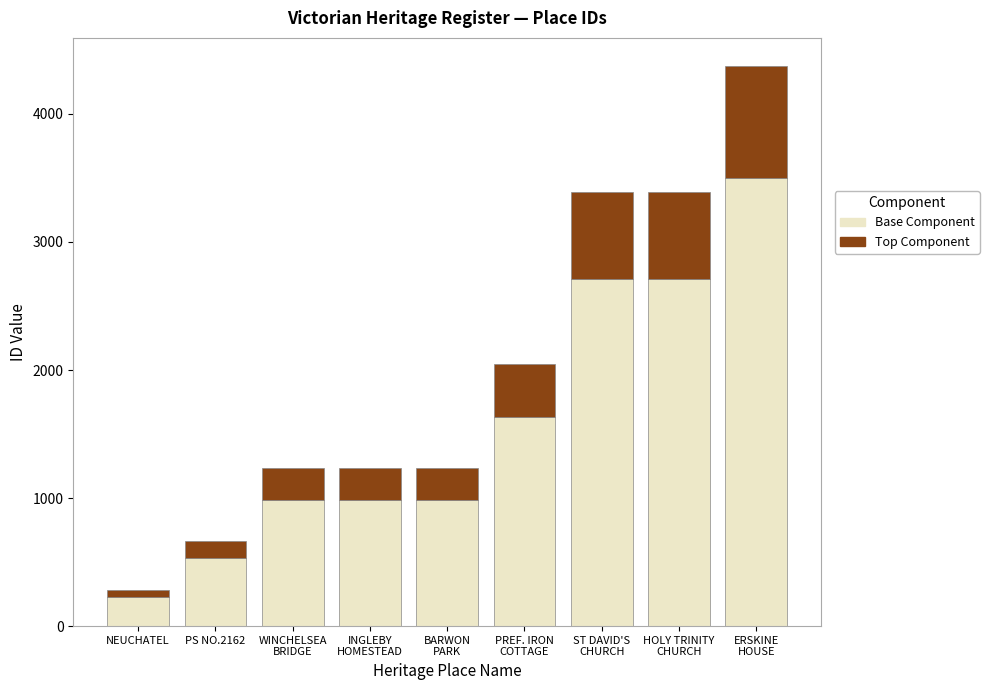

The value of Base Component at PS NO.2162 is 529.6. True or false?

True